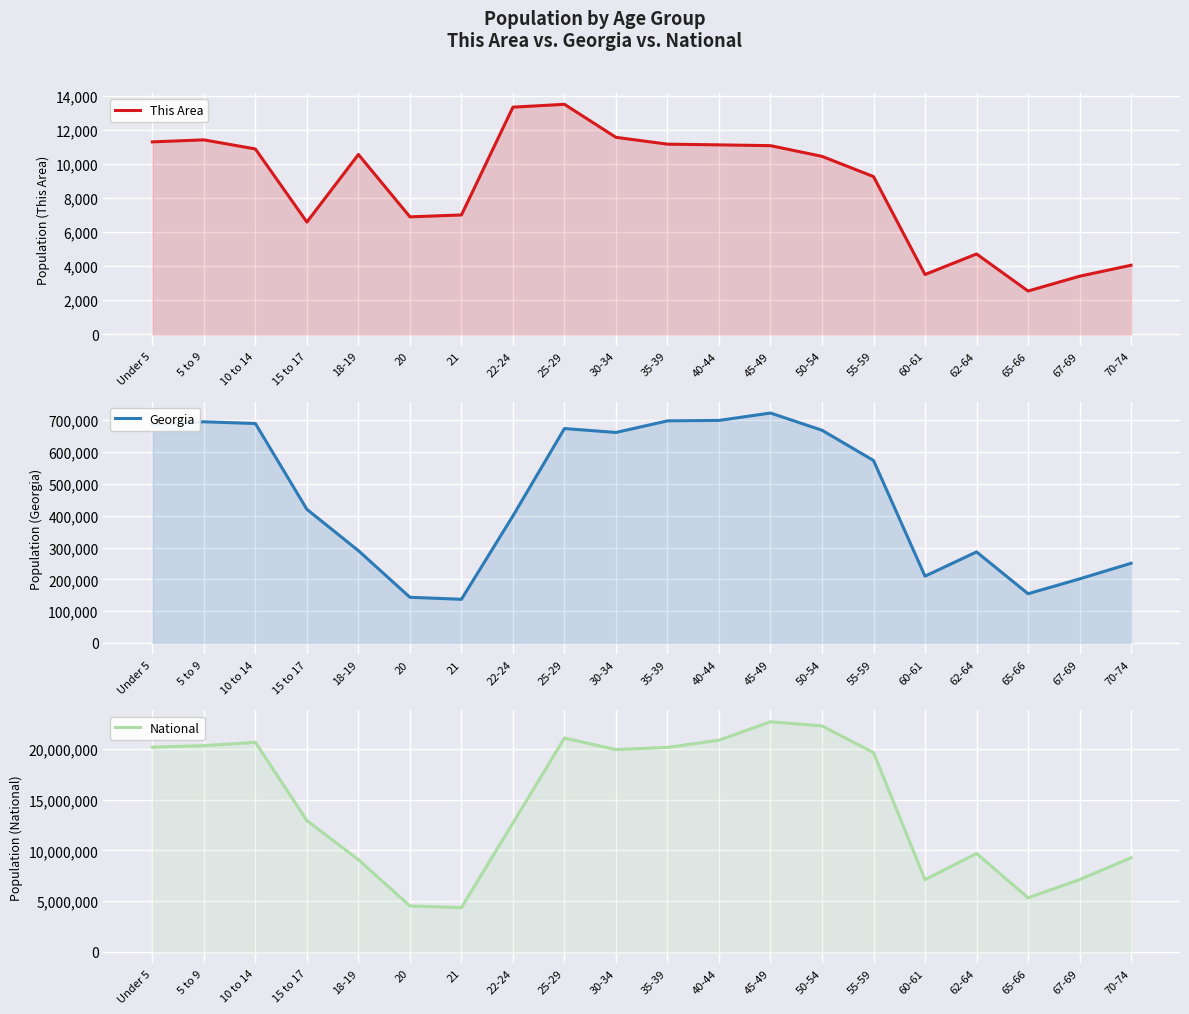

At which category does This Area reach its first local valley?

15 to 17